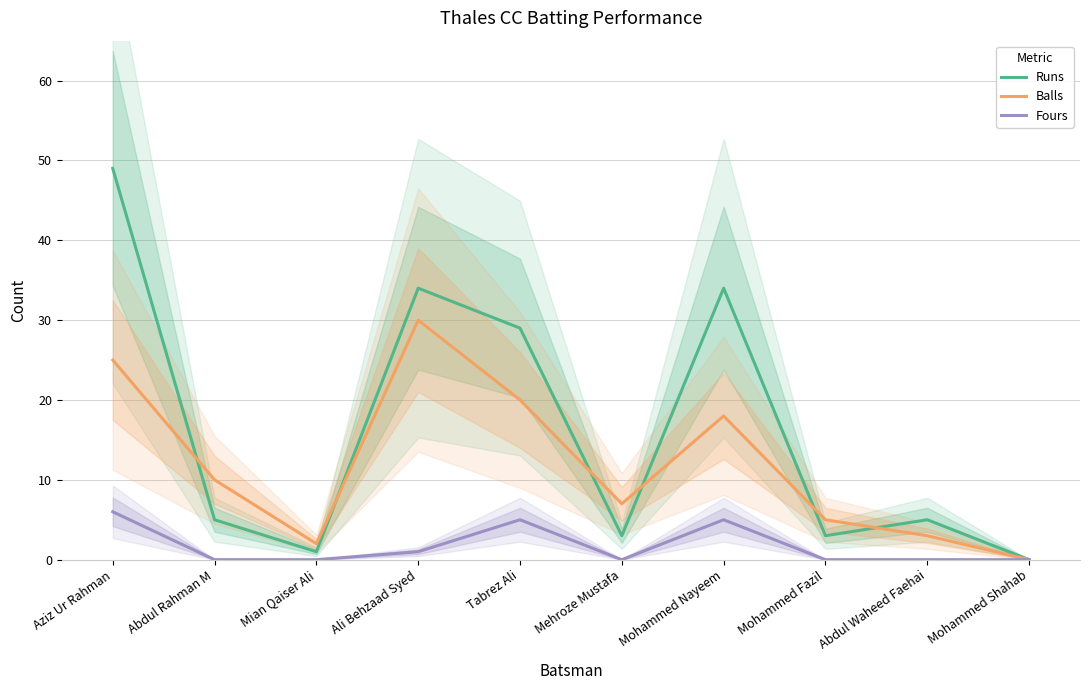

How many series are shown in this chart?

3